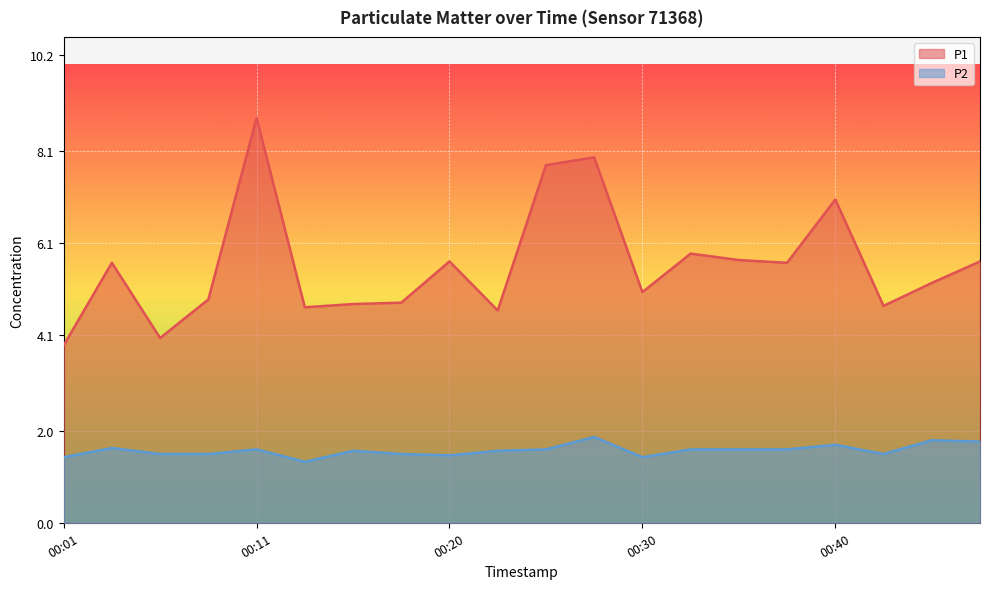

Where does the P1 series first go above 5?

00:03